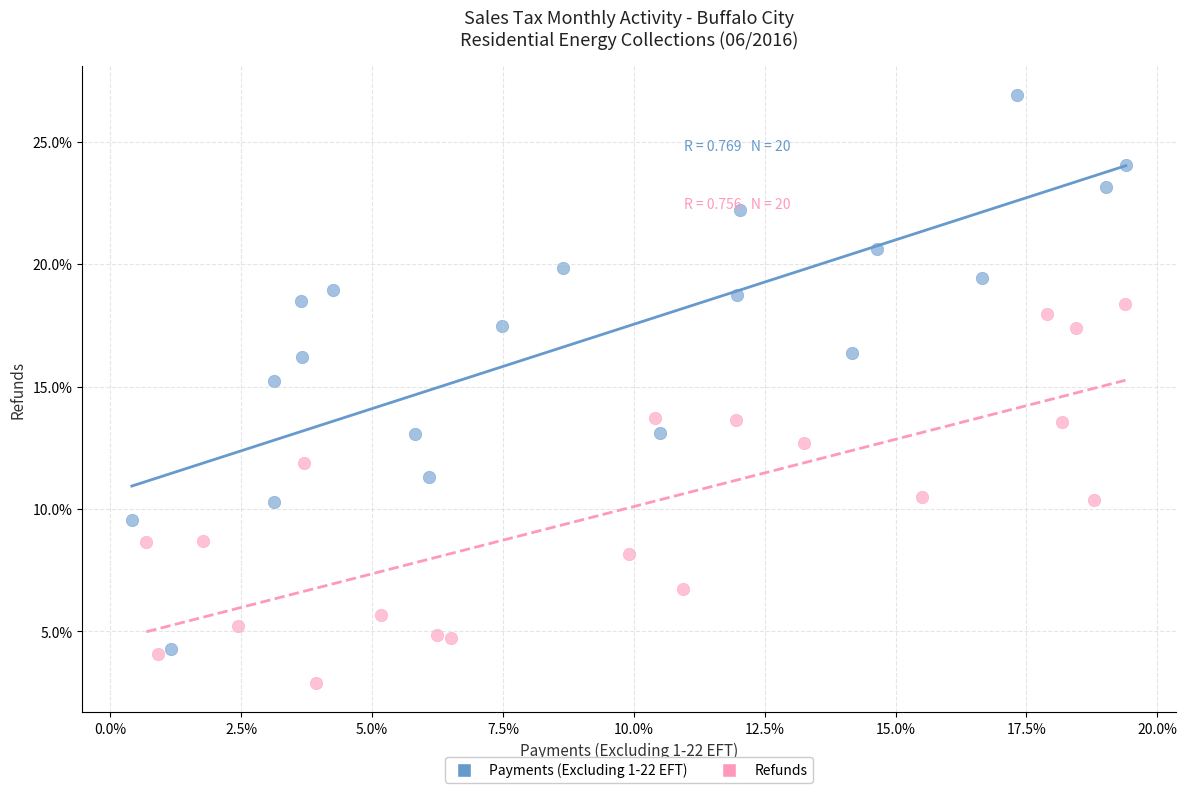

Which series reaches the maximum Y coordinate?

Payments (Excluding 1-22 EFT)